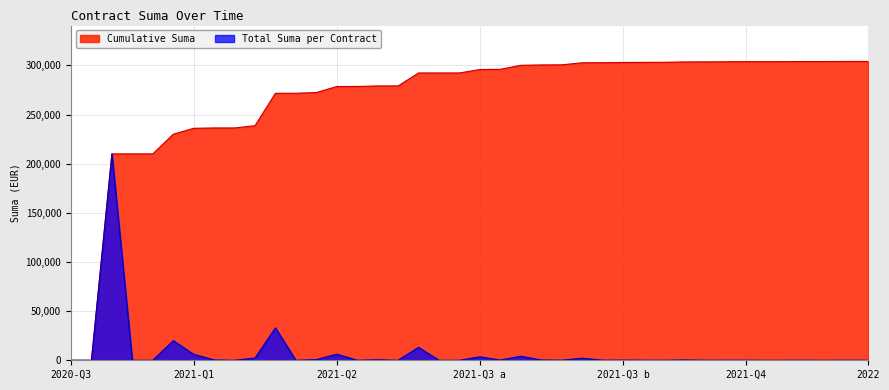

At how many categories does at least one series exceed 155985?

38